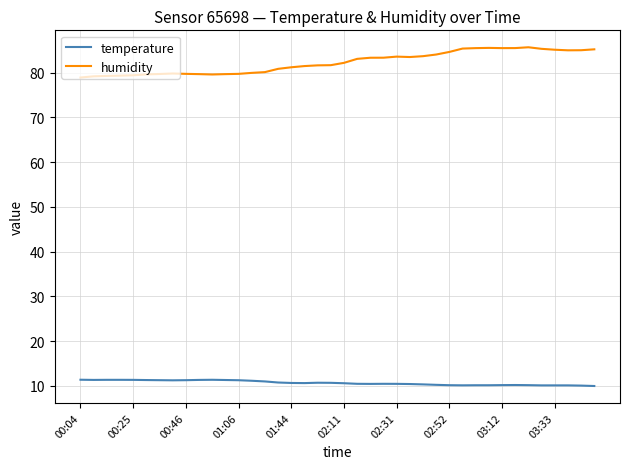

What is the difference between the maximum and minimum values in the humidity series?

6.8